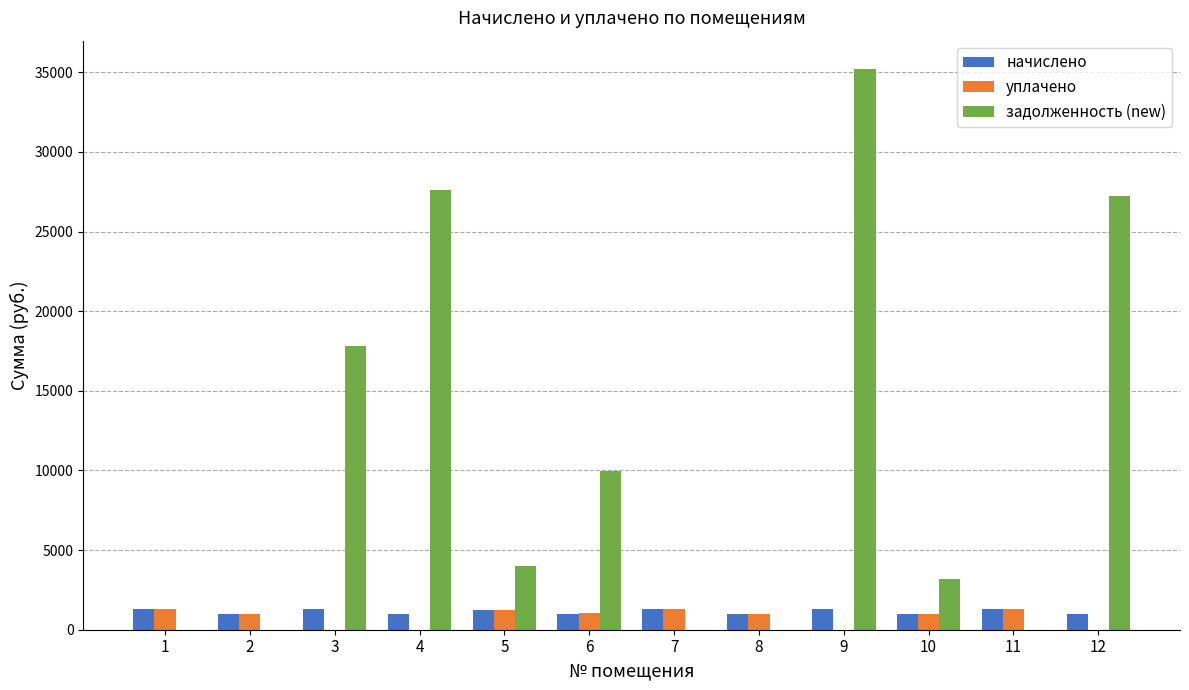

How many groups of bars are there?

12